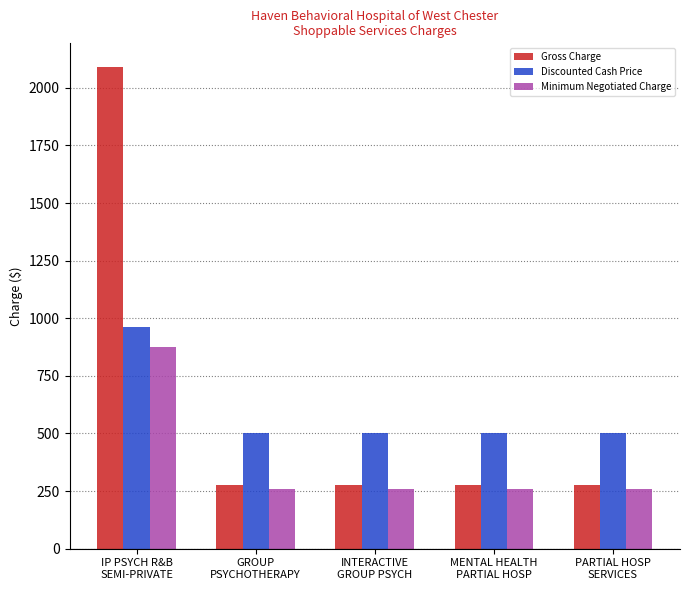

At how many categories does at least one series exceed 947?

1